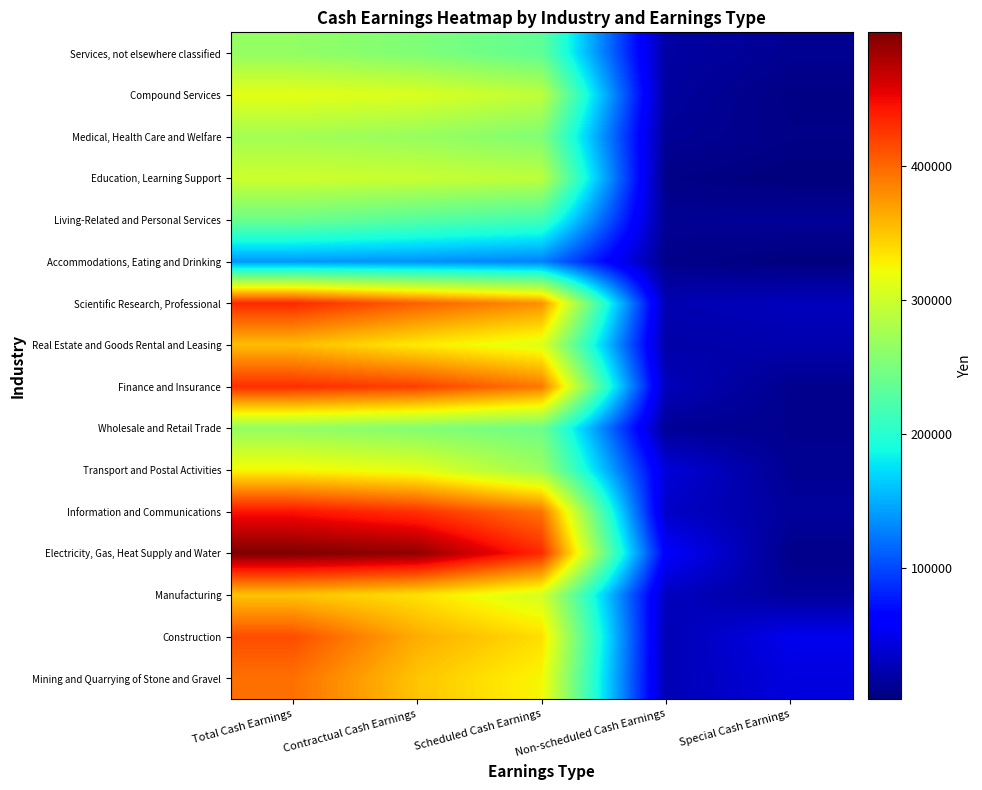

Reading left to right, extract all data points from this chart.

Mining and Quarrying of Stone and Gravel: Total Cash Earnings=395487	Contractual Cash Earnings=350412	Scheduled Cash Earnings=324228	Non-scheduled Cash Earnings=26184	Special Cash Earnings=45075
Construction: Total Cash Earnings=413840	Contractual Cash Earnings=363193	Scheduled Cash Earnings=337525	Non-scheduled Cash Earnings=25668	Special Cash Earnings=50647
Manufacturing: Total Cash Earnings=351185	Contractual Cash Earnings=335897	Scheduled Cash Earnings=304958	Non-scheduled Cash Earnings=30939	Special Cash Earnings=15288
Electricity, Gas, Heat Supply and Water: Total Cash Earnings=499538	Contractual Cash Earnings=491592	Scheduled Cash Earnings=432553	Non-scheduled Cash Earnings=59039	Special Cash Earnings=7946
Information and Communications: Total Cash Earnings=443951	Contractual Cash Earnings=427972	Scheduled Cash Earnings=393516	Non-scheduled Cash Earnings=34456	Special Cash Earnings=15979
Transport and Postal Activities: Total Cash Earnings=324693	Contractual Cash Earnings=313485	Scheduled Cash Earnings=271326	Non-scheduled Cash Earnings=42159	Special Cash Earnings=11208
Wholesale and Retail Trade: Total Cash Earnings=265442	Contractual Cash Earnings=255482	Scheduled Cash Earnings=242792	Non-scheduled Cash Earnings=12690	Special Cash Earnings=9960
Finance and Insurance: Total Cash Earnings=430226	Contractual Cash Earnings=420540	Scheduled Cash Earnings=391390	Non-scheduled Cash Earnings=29150	Special Cash Earnings=9686
Real Estate and Goods Rental and Leasing: Total Cash Earnings=355037	Contractual Cash Earnings=331179	Scheduled Cash Earnings=310692	Non-scheduled Cash Earnings=20487	Special Cash Earnings=23858
Scientific Research, Professional: Total Cash Earnings=433016	Contractual Cash Earnings=403863	Scheduled Cash Earnings=378492	Non-scheduled Cash Earnings=25371	Special Cash Earnings=29153
Accommodations, Eating and Drinking: Total Cash Earnings=139113	Contractual Cash Earnings=135825	Scheduled Cash Earnings=127989	Non-scheduled Cash Earnings=7836	Special Cash Earnings=3288
Living-Related and Personal Services: Total Cash Earnings=242068	Contractual Cash Earnings=228523	Scheduled Cash Earnings=216312	Non-scheduled Cash Earnings=12211	Special Cash Earnings=13545
Education, Learning Support: Total Cash Earnings=299776	Contractual Cash Earnings=297192	Scheduled Cash Earnings=290511	Non-scheduled Cash Earnings=6681	Special Cash Earnings=2584
Medical, Health Care and Welfare: Total Cash Earnings=274811	Contractual Cash Earnings=268015	Scheduled Cash Earnings=254490	Non-scheduled Cash Earnings=13525	Special Cash Earnings=6796
Compound Services: Total Cash Earnings=313406	Contractual Cash Earnings=307806	Scheduled Cash Earnings=291222	Non-scheduled Cash Earnings=16584	Special Cash Earnings=5600
Services, not elsewhere classified: Total Cash Earnings=265013	Contractual Cash Earnings=253464	Scheduled Cash Earnings=234676	Non-scheduled Cash Earnings=18788	Special Cash Earnings=11549